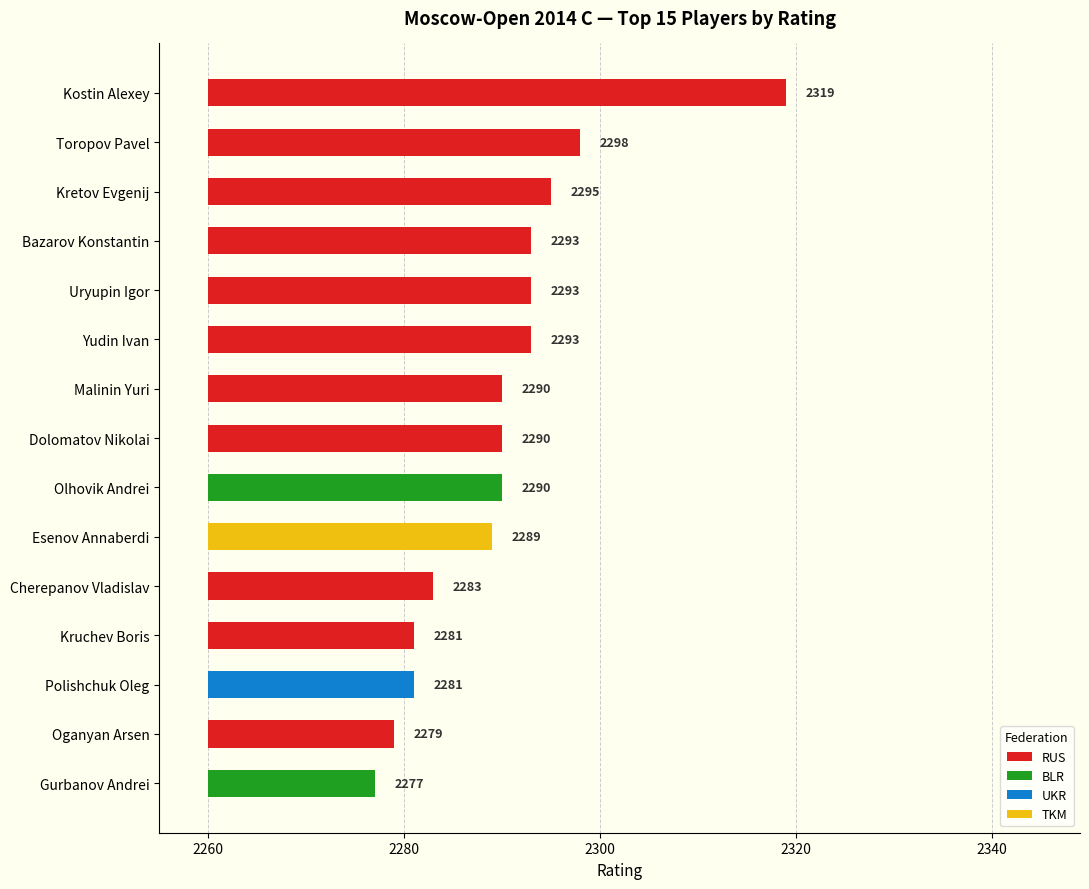

Which category has the lowest value across all series?

Gurbanov Andrei